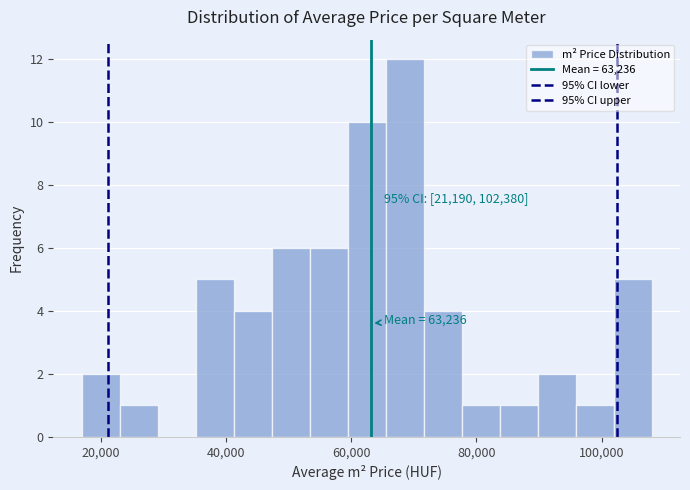

Read against the x-axis, roughly where is the centre of the tallest bar?

68000